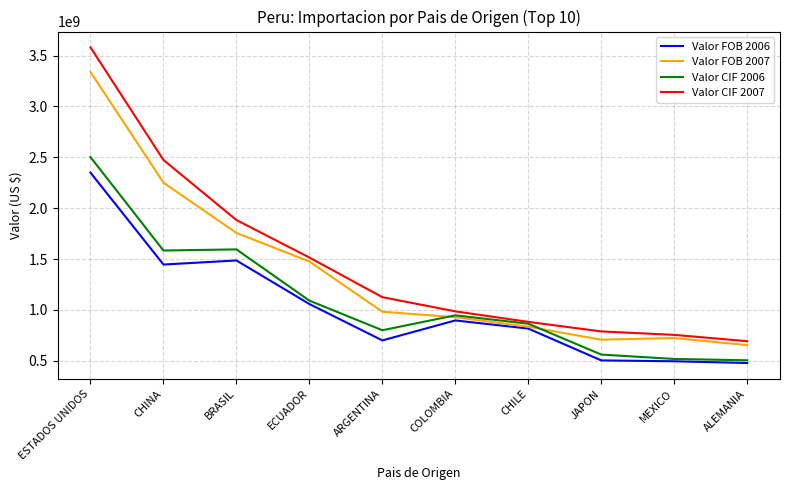

Which series changed the most between CHINA and ALEMANIA?

Valor CIF 2007